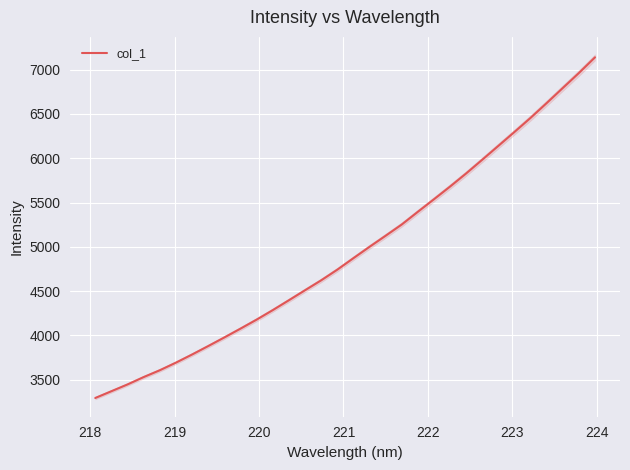

Reading left to right, extract all data points from this chart.

3293.6	3370.1	3446.8	3529.8	3607.0	3692.9	3784.6	3880.0	3977.3	4076.6	4178.4	4285.6	4397.1	4509.8	4621.8	4742.0	4871.8	5000.1	5125.2	5252.1	5395.7	5537.3	5680.7	5829.0	5983.9	6140.5	6297.5	6456.8	6623.6	6793.7	6963.0	7140.0